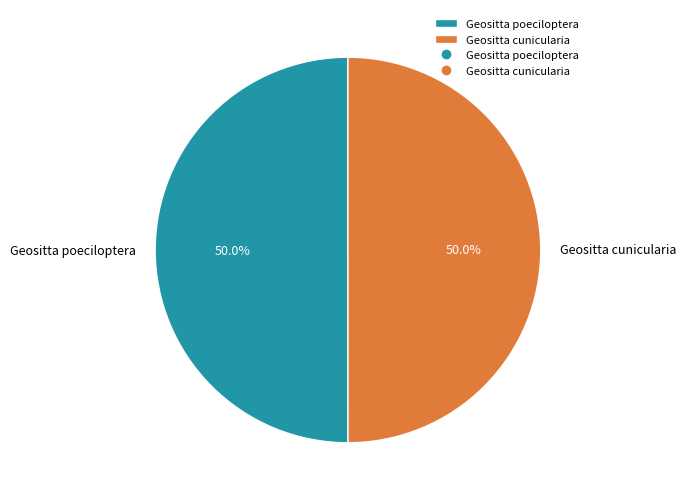

To the nearest percent, what is the combined percentage of Geositta poeciloptera and Geositta cunicularia?

100%